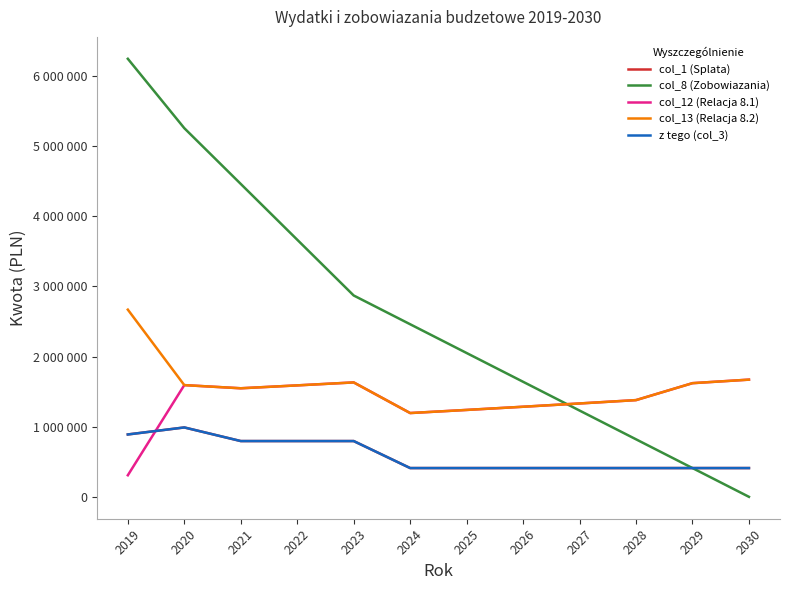

What is the difference between the second highest and second lowest values in the col_1 (Splata) series?

479000.0